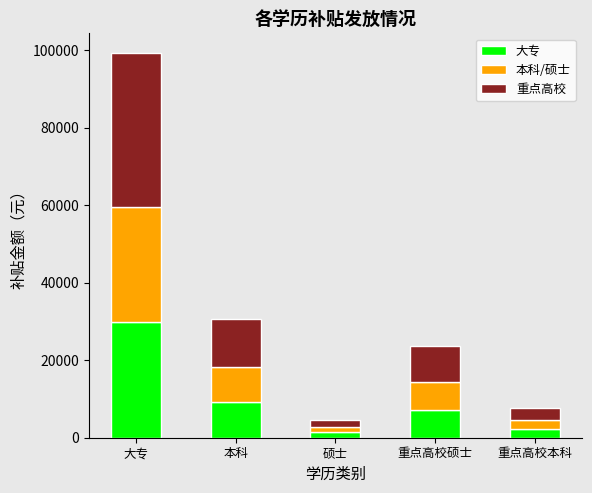

How many values in the 大专 series are below 7140?

2